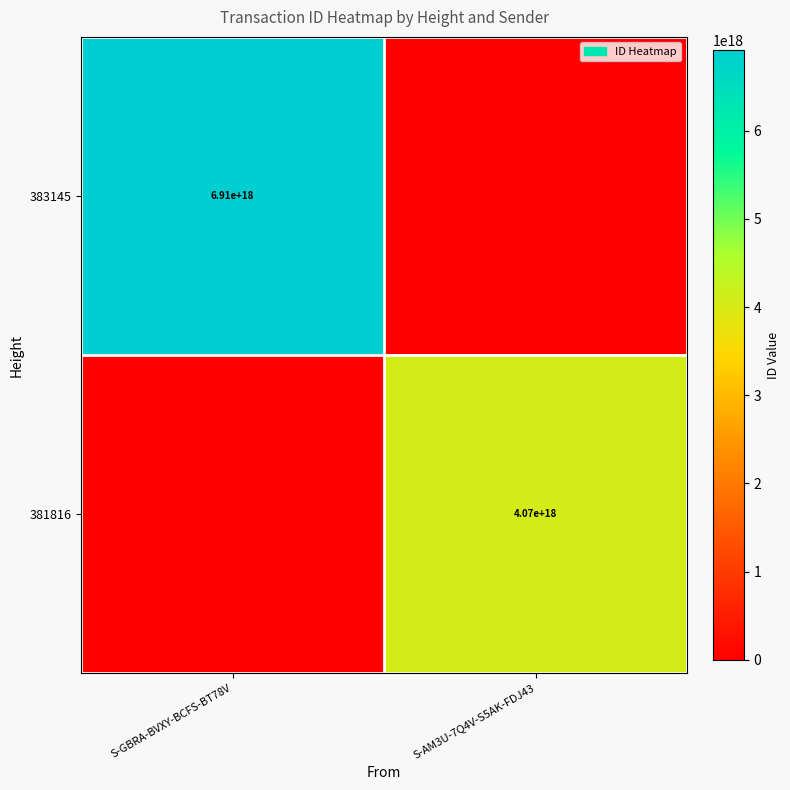

Is it true that 383145 equals 6910000000000000000 at S-GBRA-BVXY-BCFS-BT78V?

True